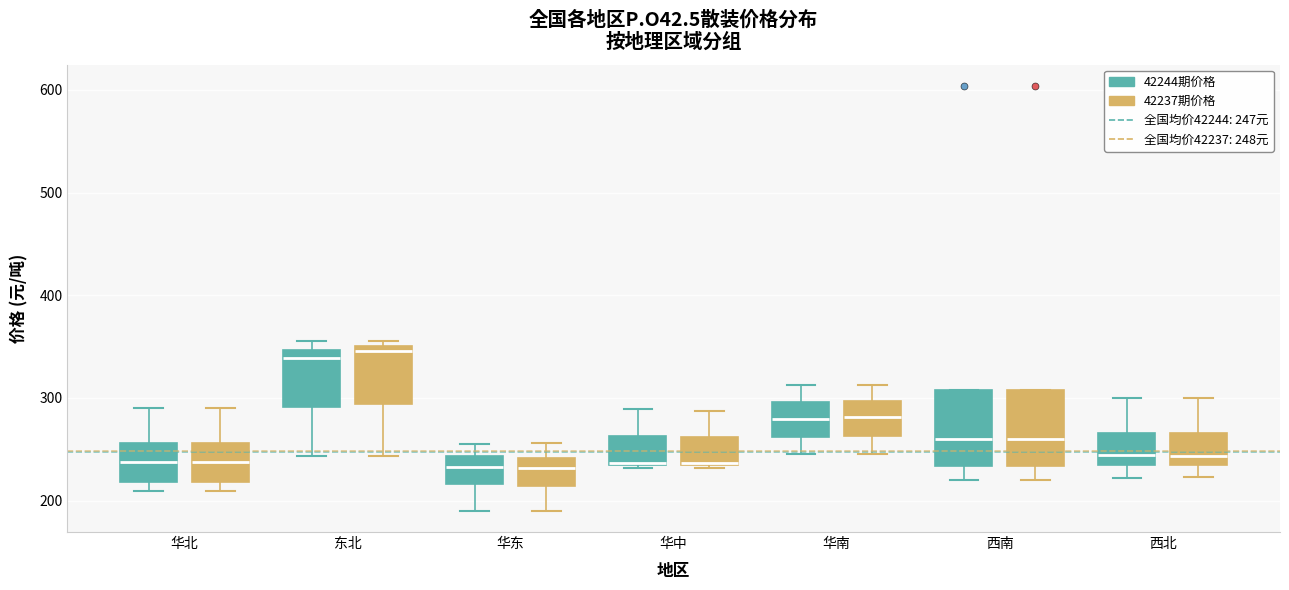

Reading left to right, transcribe this box plot: for each box, give where its median line is, the range the box spans, and where its two whiskers end, as read against the y-axis. The values are not printed on the chart, so give them approximately, as read against the axis.

华北 (42244期价格): median 240, box 220 to 260, whiskers 210 to 290
华北 (42237期价格): median 240, box 220 to 260, whiskers 210 to 290
东北 (42244期价格): median 340, box 290 to 350, whiskers 240 to 360
东北 (42237期价格): median 350 (just below the box's upper edge), box 290 to 350, whiskers 240 to 360
华东 (42244期价格): median 230, box 220 to 240, whiskers 190 to 260
华东 (42237期价格): median 230, box 210 to 240, whiskers 190 to 260
华中 (42244期价格): median 240, box 230 to 260, whiskers 230 to 290
华中 (42237期价格): median 240, box 230 to 260, whiskers 230 to 290
华南 (42244期价格): median 280, box 260 to 300, whiskers 250 to 310
华南 (42237期价格): median 280, box 260 to 300, whiskers 250 to 310
西南 (42244期价格): median 260, box 230 to 310, whiskers 220 to 310
西南 (42237期价格): median 260, box 230 to 310, whiskers 220 to 310
西北 (42244期价格): median 240 (just above the box's lower edge), box 240 to 270, whiskers 220 to 300
西北 (42237期价格): median 240 (just above the box's lower edge), box 240 to 270, whiskers 220 to 300